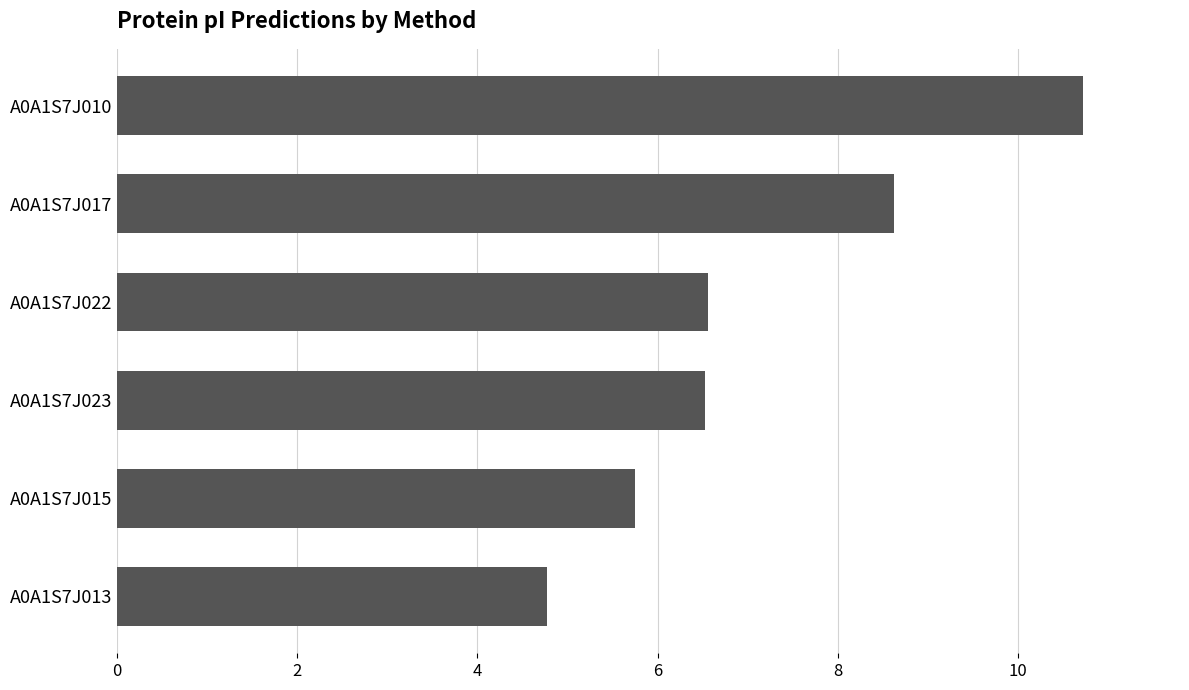

What is the label of the 2nd bar from the bottom?

A0A1S7J015